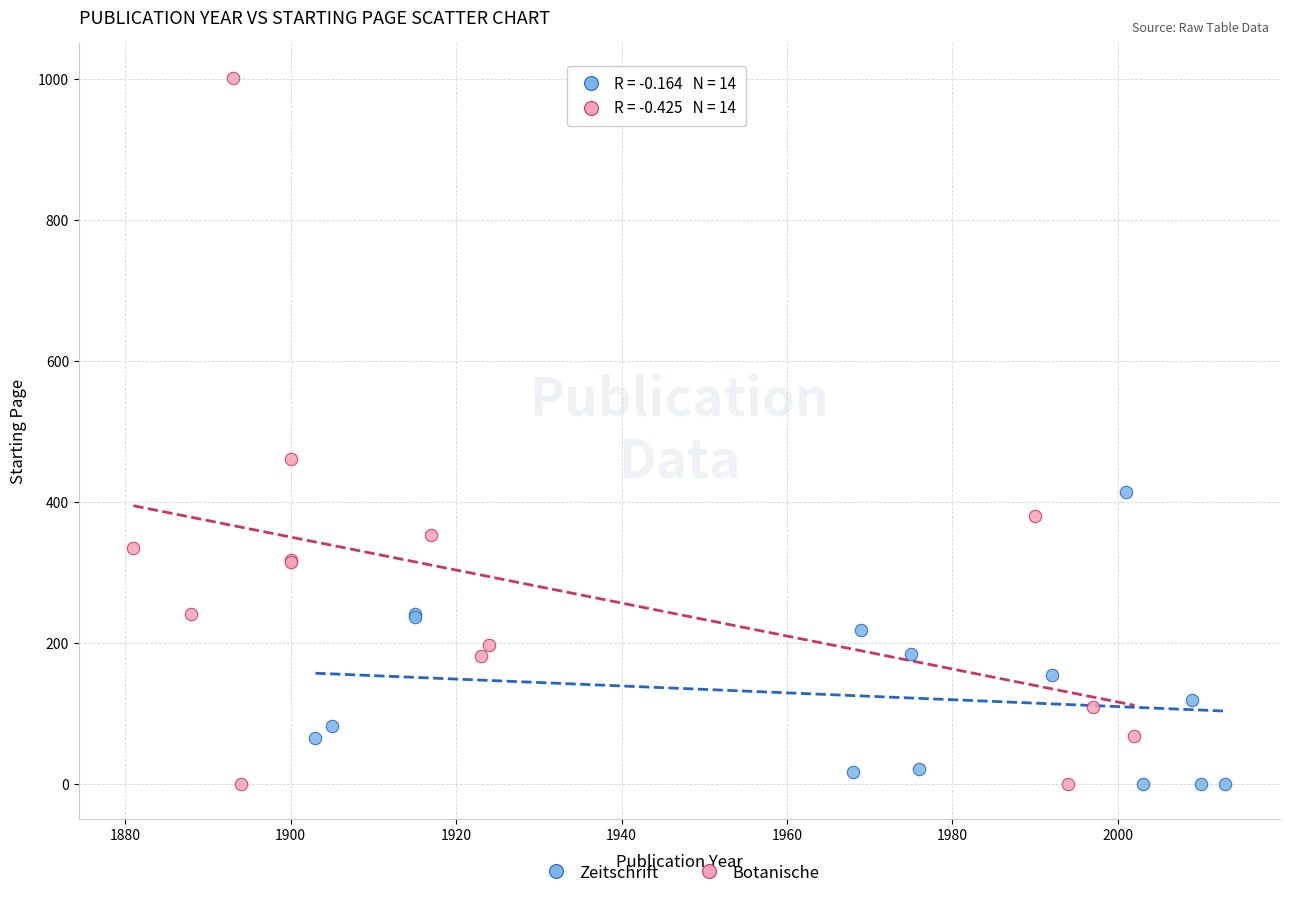

Which series has the largest Y range (max minus min)?

Botanische